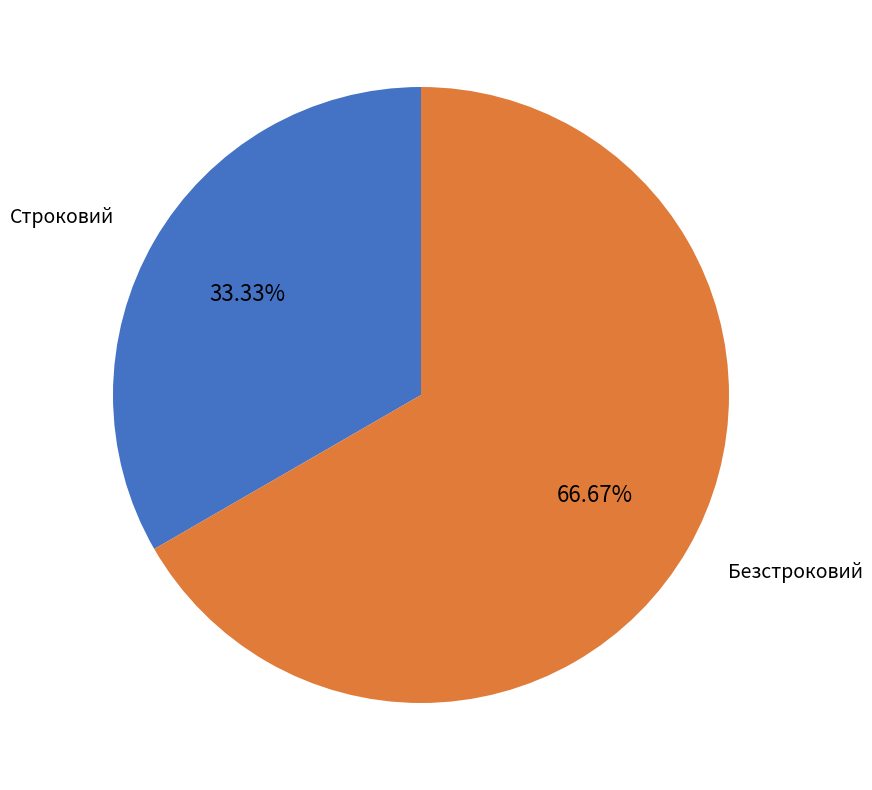

Is Безстроковий the majority of the pie?

Yes